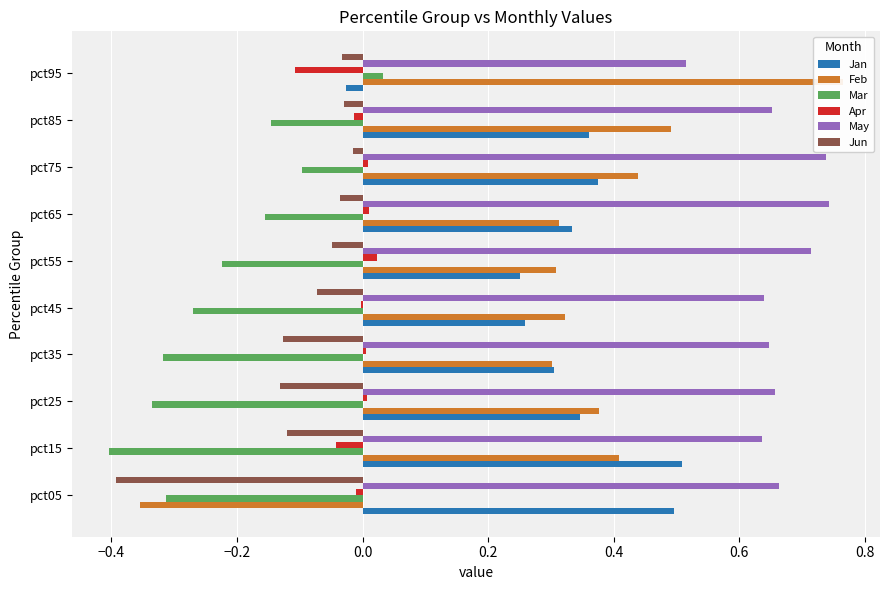

Does the chart contain any negative values?

Yes